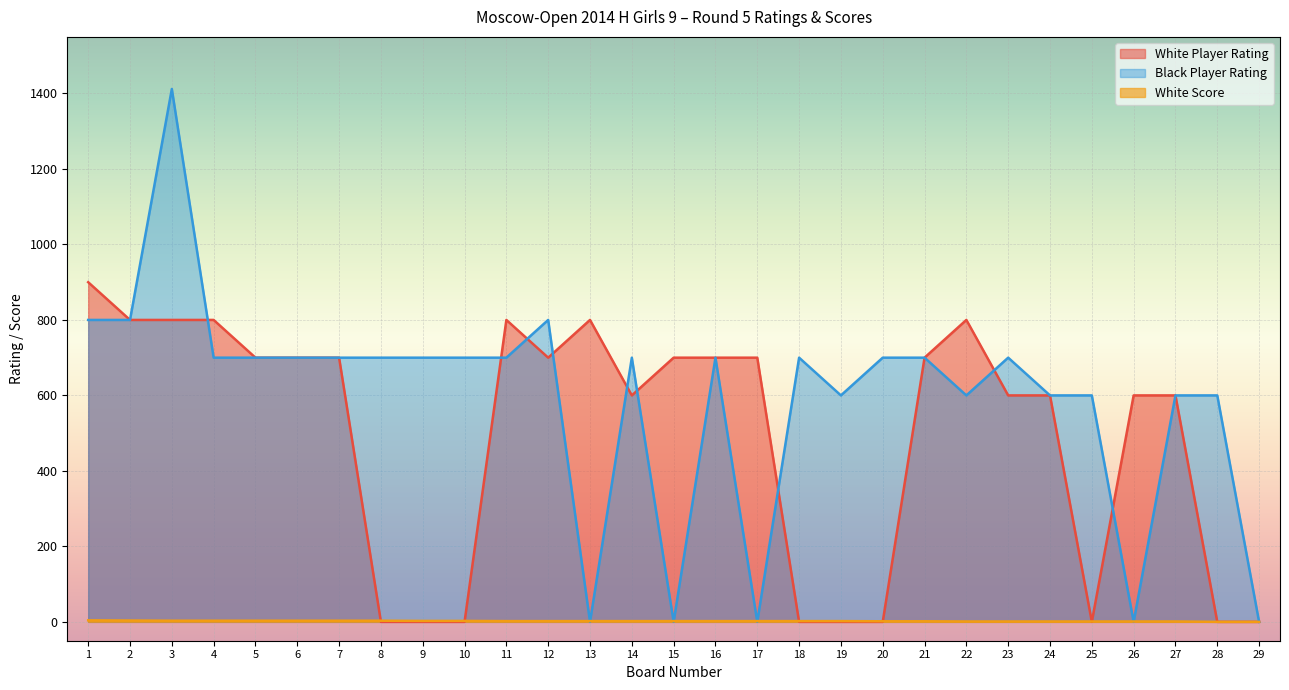

What is the average value of the White Player Rating series?

493.1